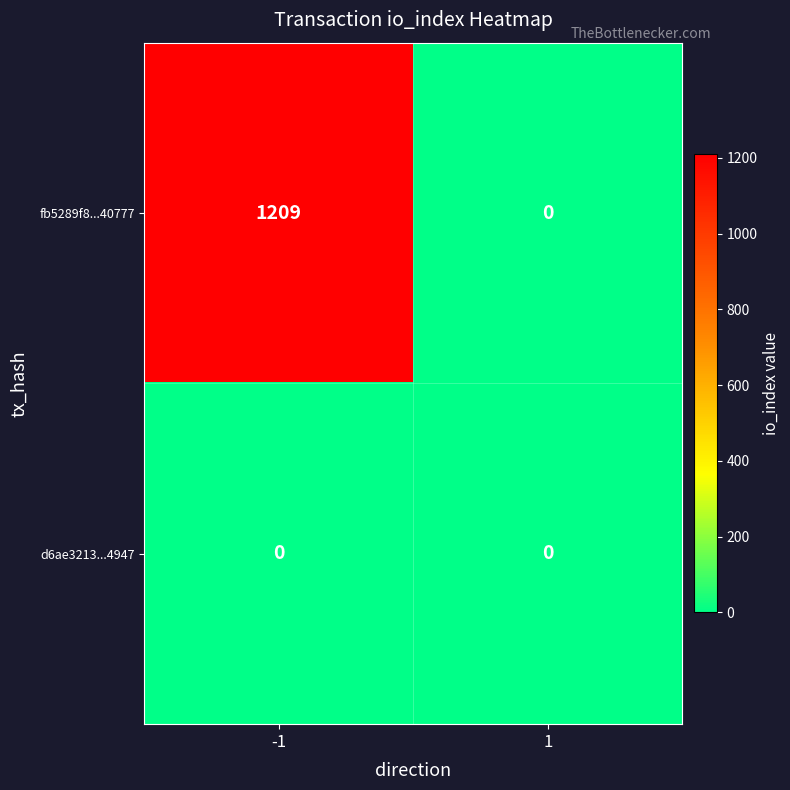

Rank the series by their average value, from highest to lowest.

fb5289f8...40777, d6ae3213...4947